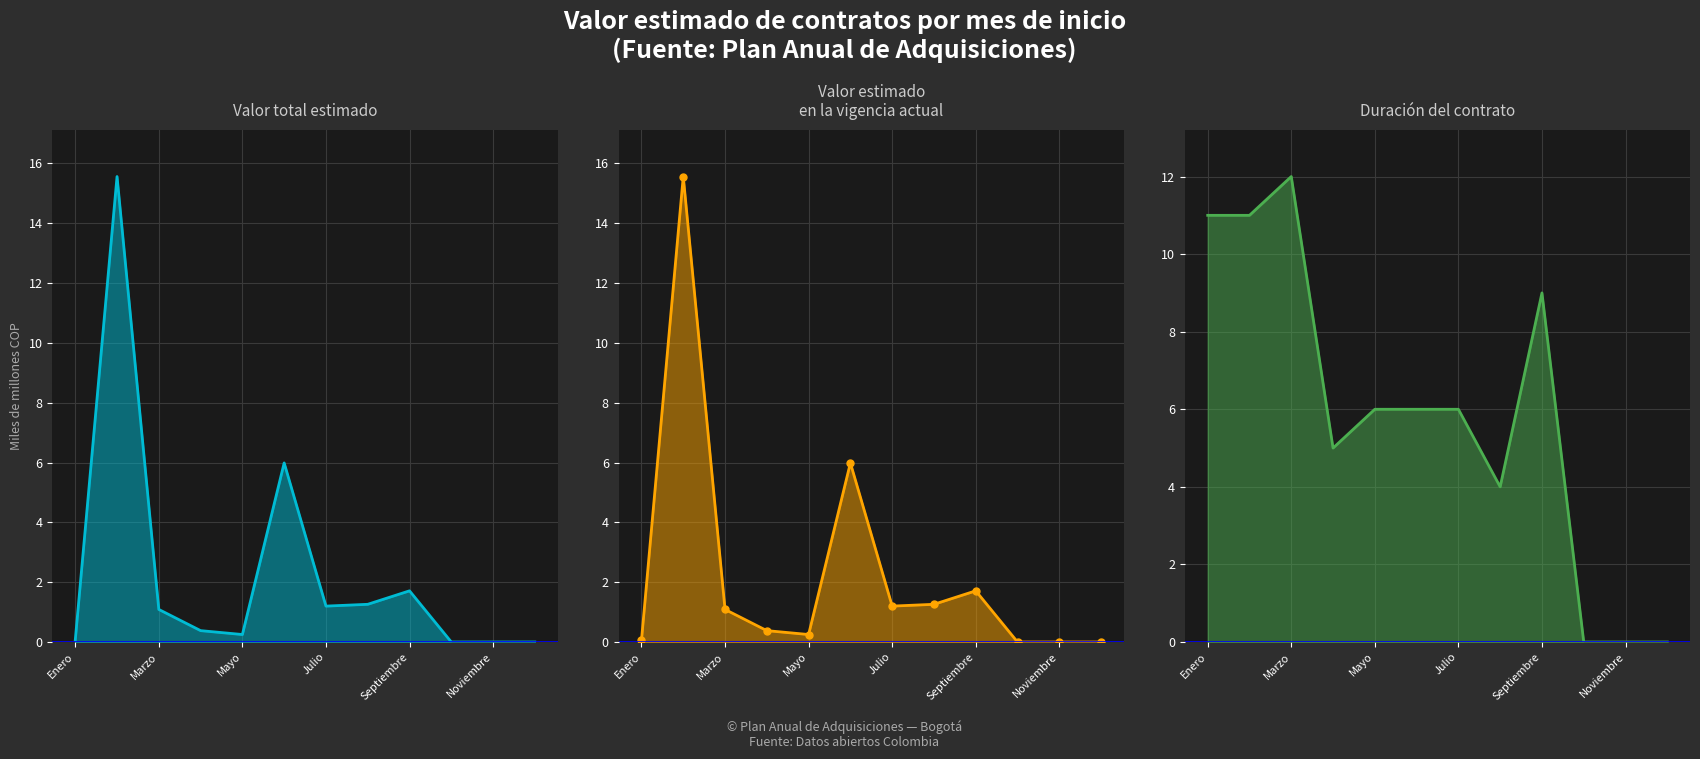

What are all the series names shown in the legend?

Valor total estimado, Valor estimado en la vigencia actual, Duracion del contrato